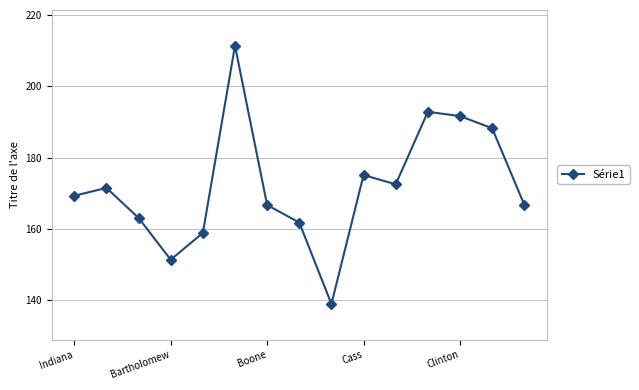

What is the sum of all values?

2580.0